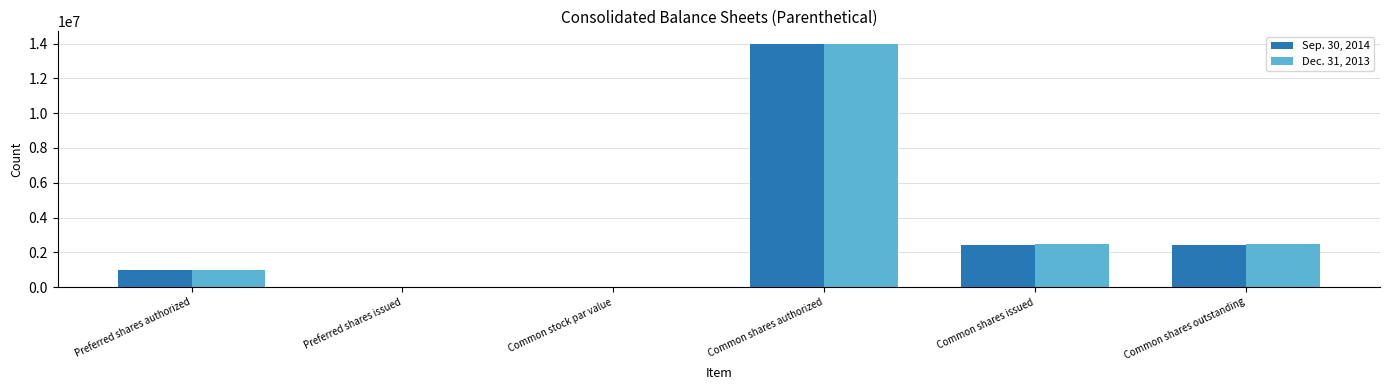

At which category is the sum across all series the highest?

Common shares authorized